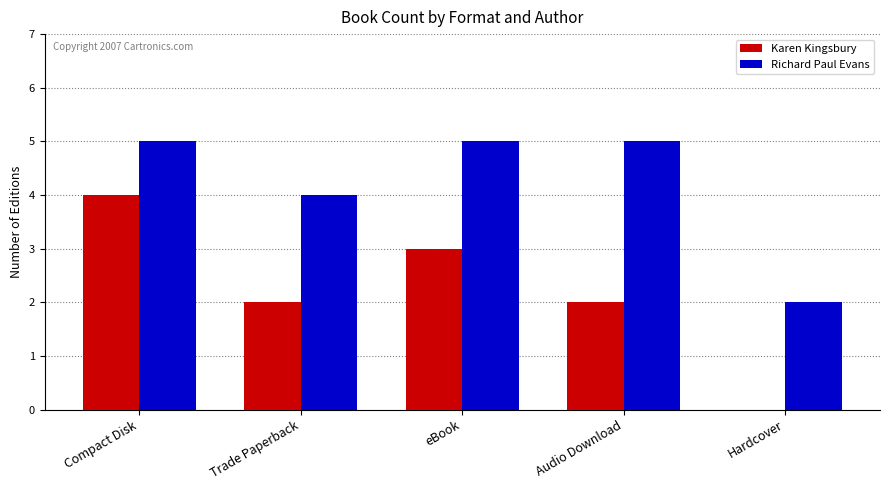

The Richard Paul Evans series shows 5 at Compact Disk. True or false?

True